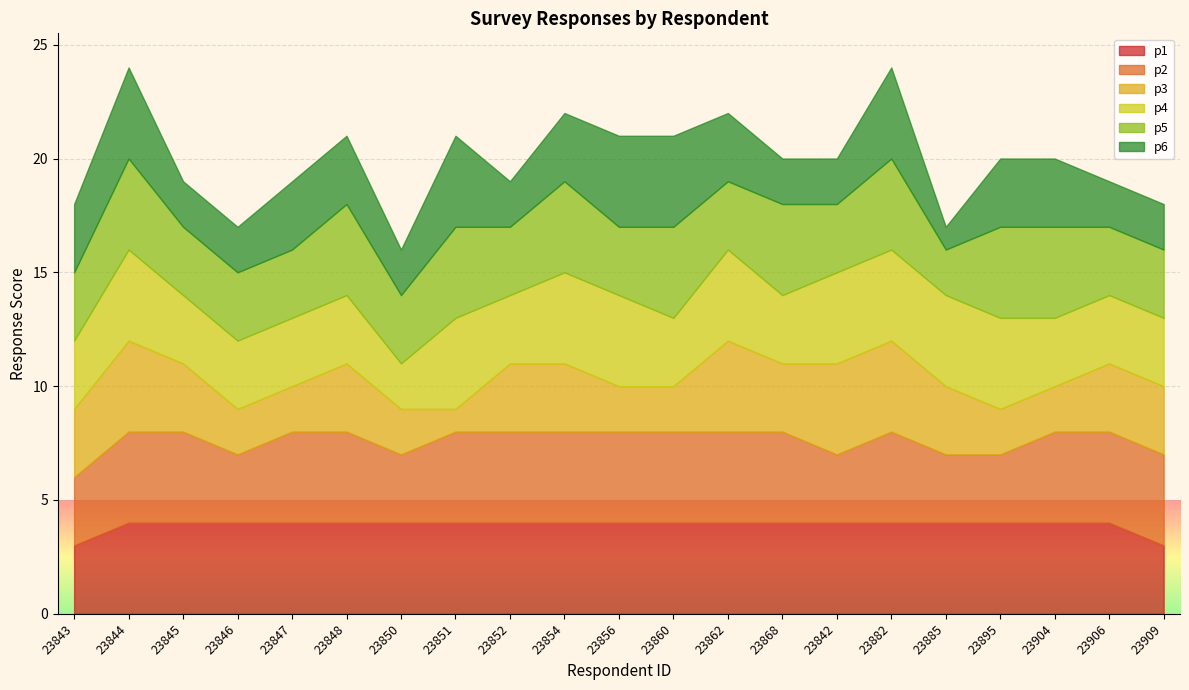

What position from the right is 23850?

15